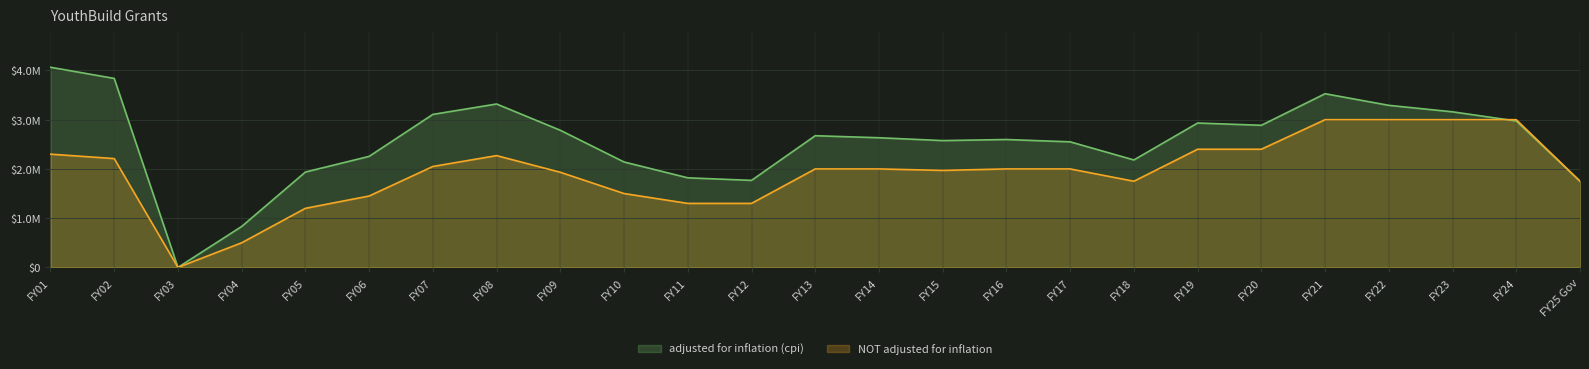

List the series in order of their overall mean, lowest first.

NOT adjusted for inflation, adjusted for inflation (cpi)